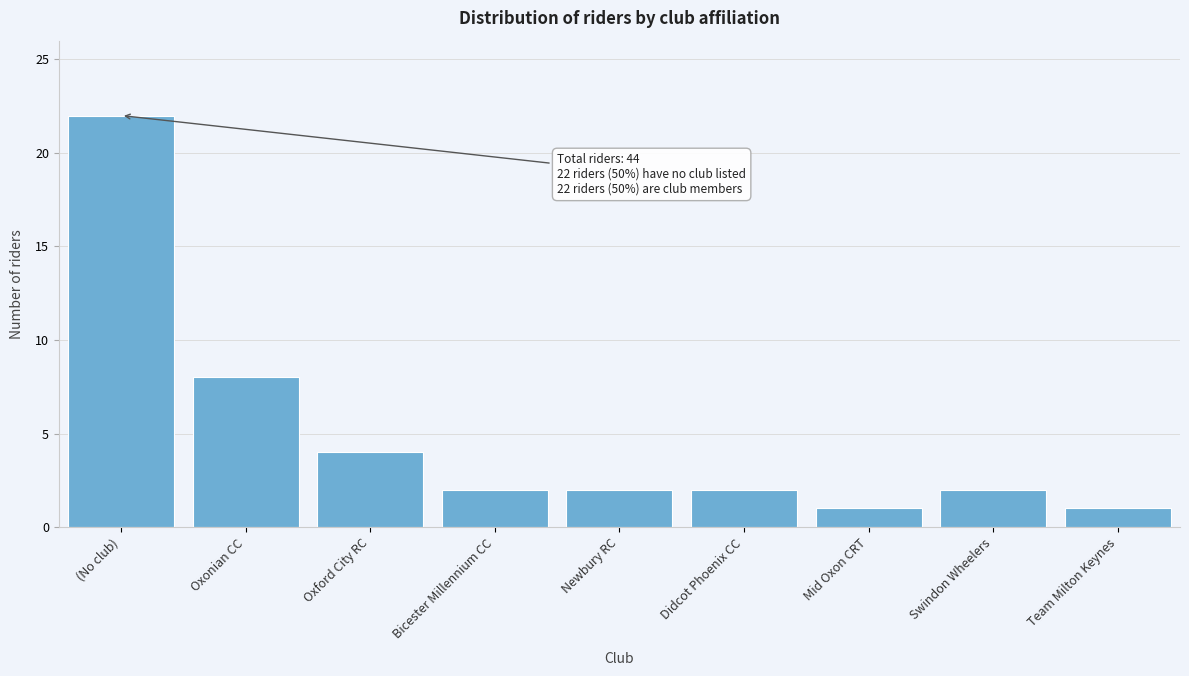

Reading left to right, what are all the values shown in this chart?

22	8	4	2	2	2	1	2	1